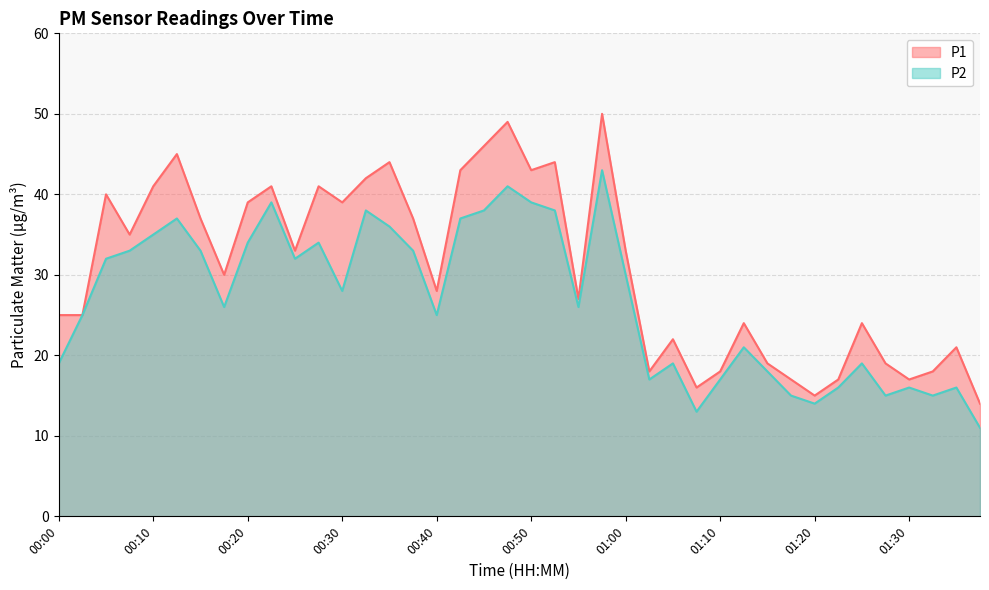

Reading right to left, list all the values displayed in this chart.

P1: 01:38=14	01:35=21	01:33=18	01:30=17	01:28=19	01:25=24	01:23=17	01:20=15	01:18=17	01:15=19	01:13=24	01:10=18	01:08=16	01:05=22	01:03=18	01:00=33	00:57=50	00:55=27	00:52=44	00:50=43	00:47=49	00:45=46	00:42=43	00:40=28	00:37=37	00:35=44	00:32=42	00:30=39	00:27=41	00:25=33	00:22=41	00:20=39	00:17=30	00:15=37	00:12=45	00:10=41	00:07=35	00:05=40	00:02=25	00:00=25
P2: 01:38=11	01:35=16	01:33=15	01:30=16	01:28=15	01:25=19	01:23=16	01:20=14	01:18=15	01:15=18	01:13=21	01:10=17	01:08=13	01:05=19	01:03=17	01:00=30	00:57=43	00:55=26	00:52=38	00:50=39	00:47=41	00:45=38	00:42=37	00:40=25	00:37=33	00:35=36	00:32=38	00:30=28	00:27=34	00:25=32	00:22=39	00:20=34	00:17=26	00:15=33	00:12=37	00:10=35	00:07=33	00:05=32	00:02=25	00:00=19